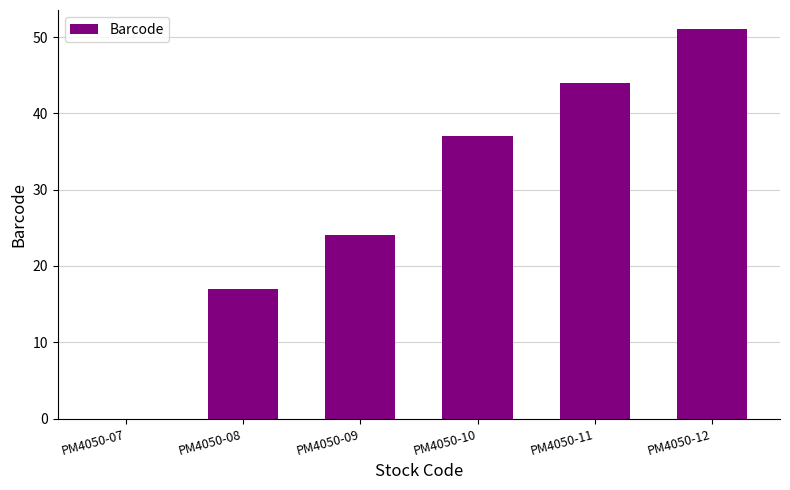

Are the bars grouped side by side (vs. stacked)?

No